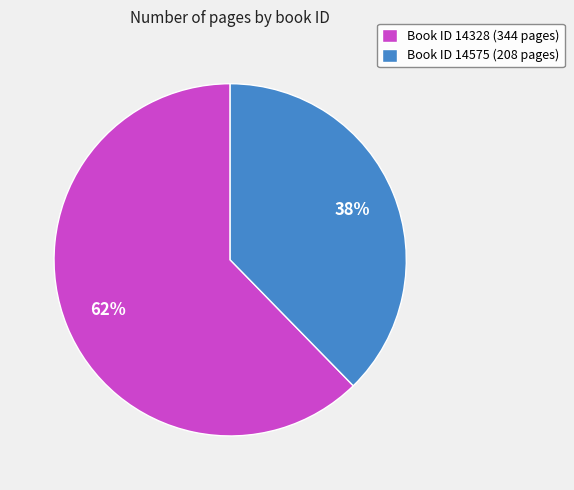

What percentage is the Book ID 14575 (208 pages) slice, to the nearest percent?

38%